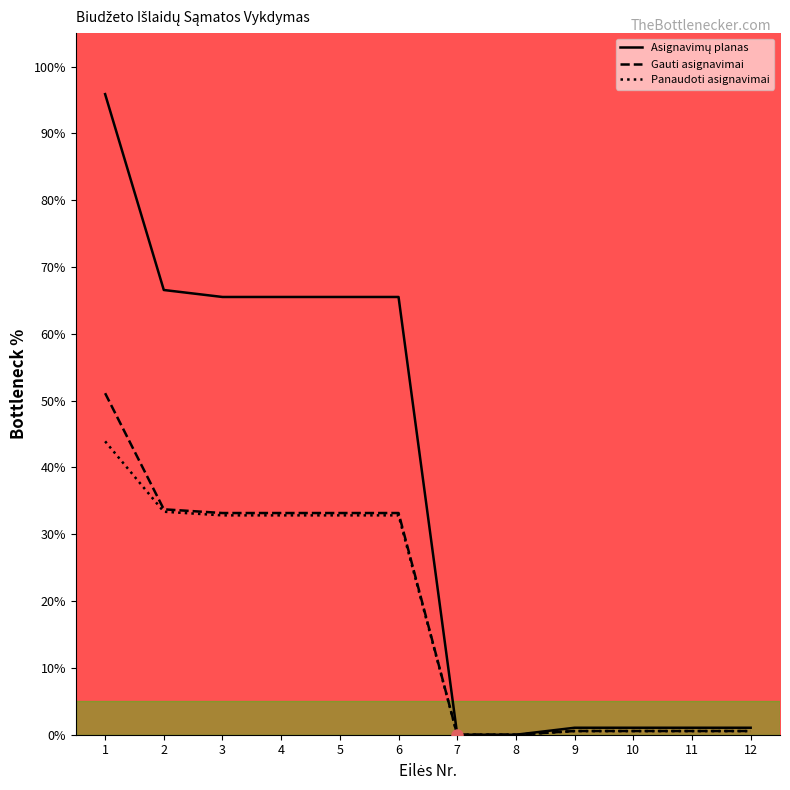

Is the value of Gauti asignavimai at 11 greater than the value of Panaudoti asignavimai at 5?

No